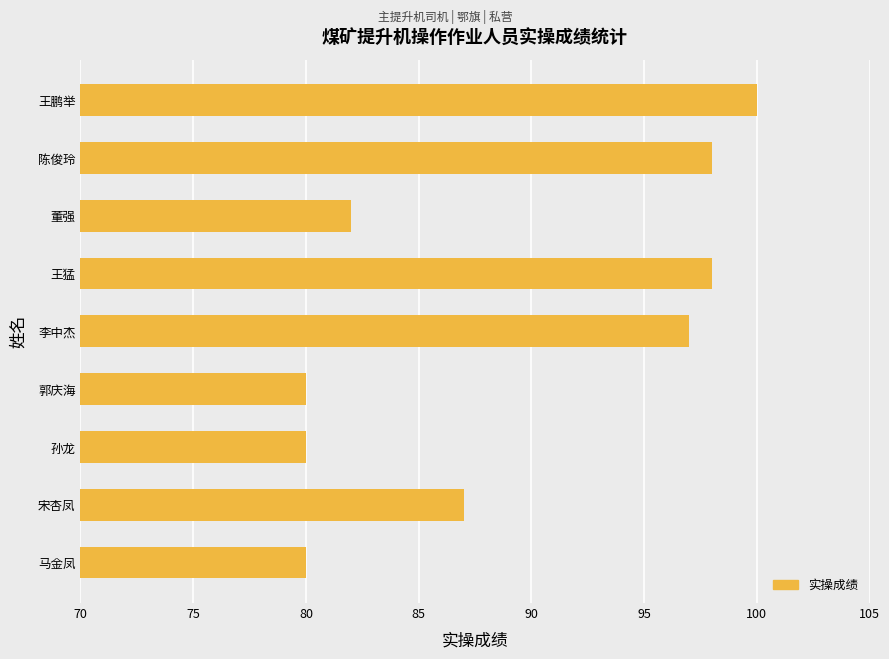

How many data points does each series have?

9